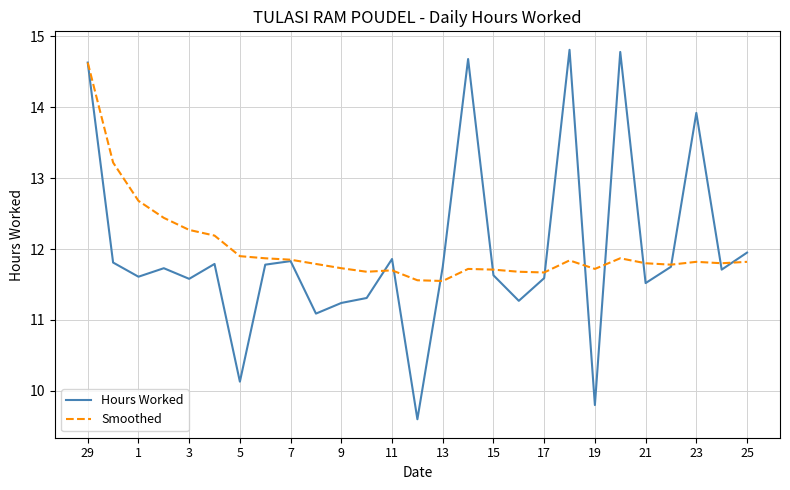

Which series has the widest spread of values?

Hours Worked